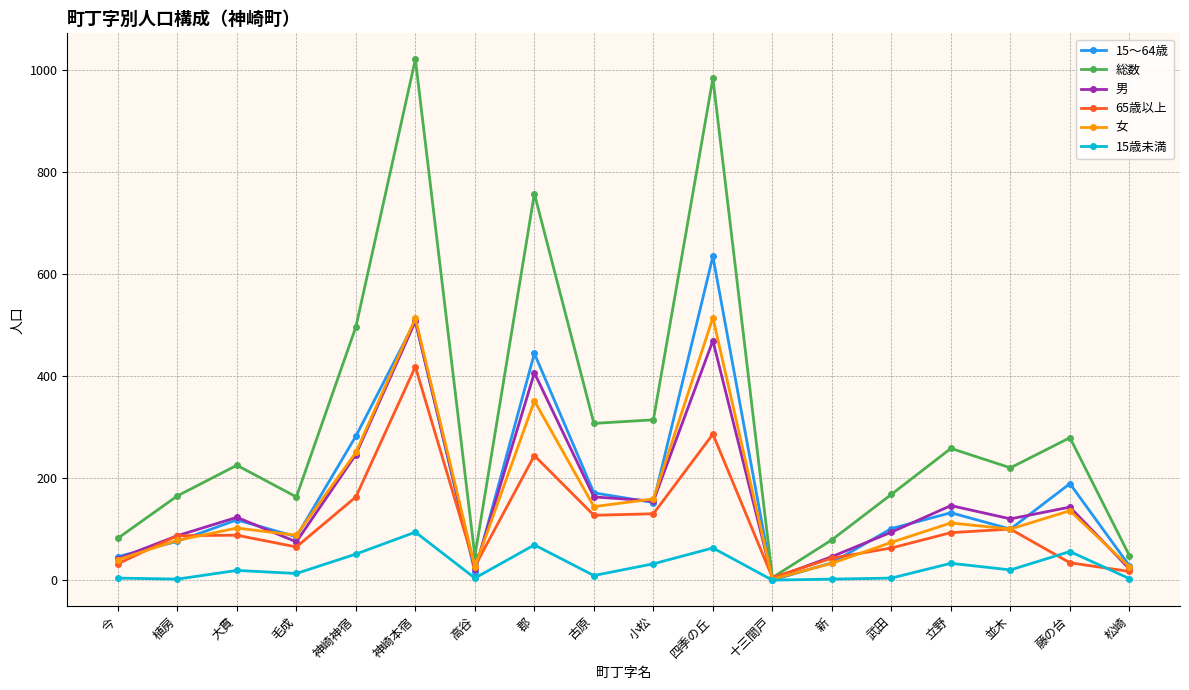

At which category does the chart reach its peak across all series?

神崎本宿